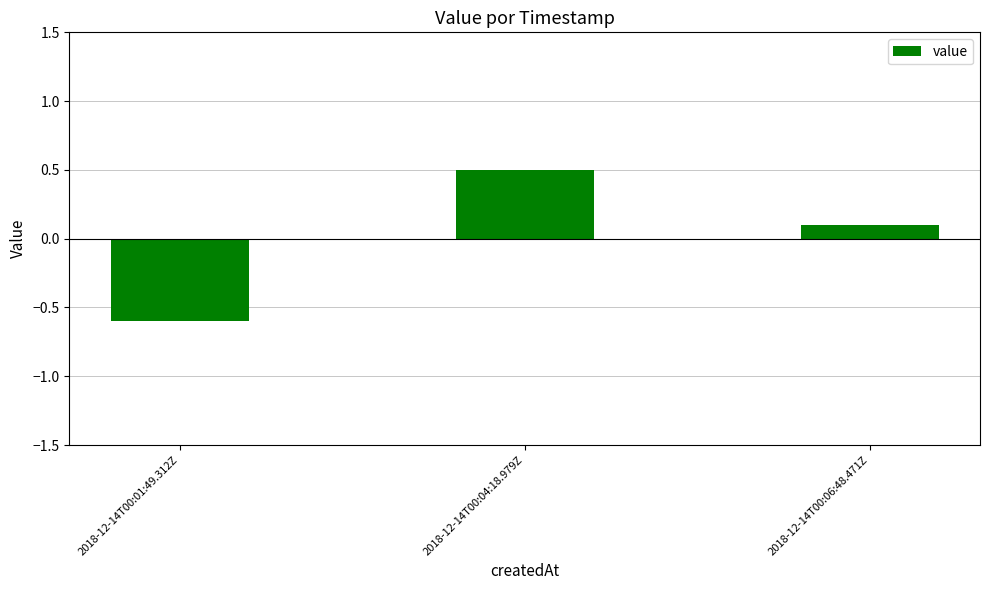

Rank the categories by value from lowest to highest.

2018-12-14T00:01:49.312Z, 2018-12-14T00:06:48.471Z, 2018-12-14T00:04:18.979Z